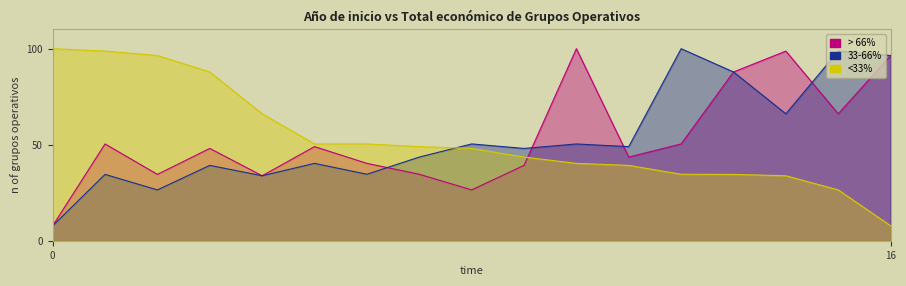

What is the lowest value of the > 66% series?

7.8